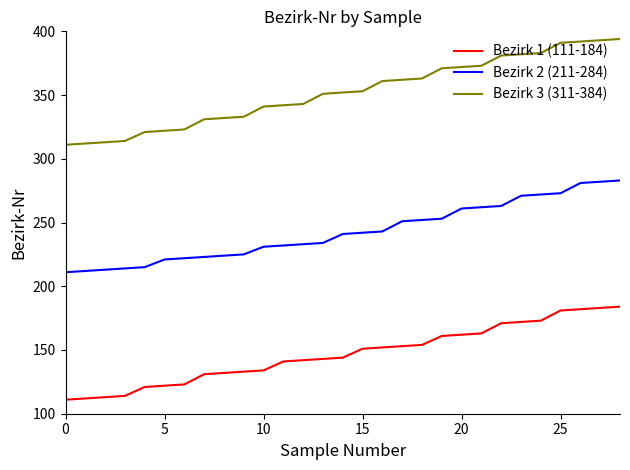

Which series has the largest range (max minus min)?

Bezirk 3 (311-384)